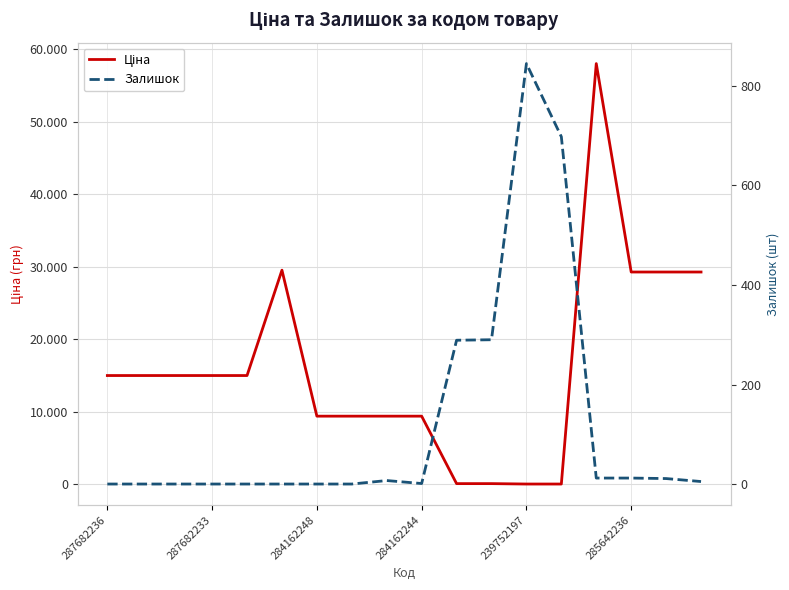

What is the maximum value shown in the chart?

58037.0